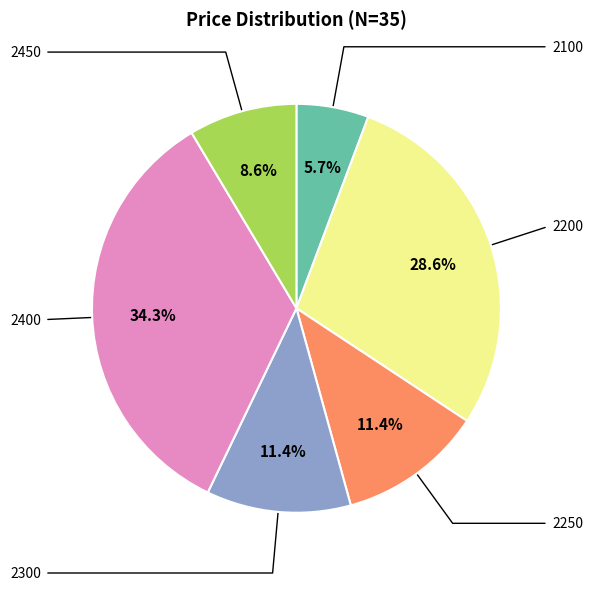

Is there any slice that represents more than half of the pie?

No